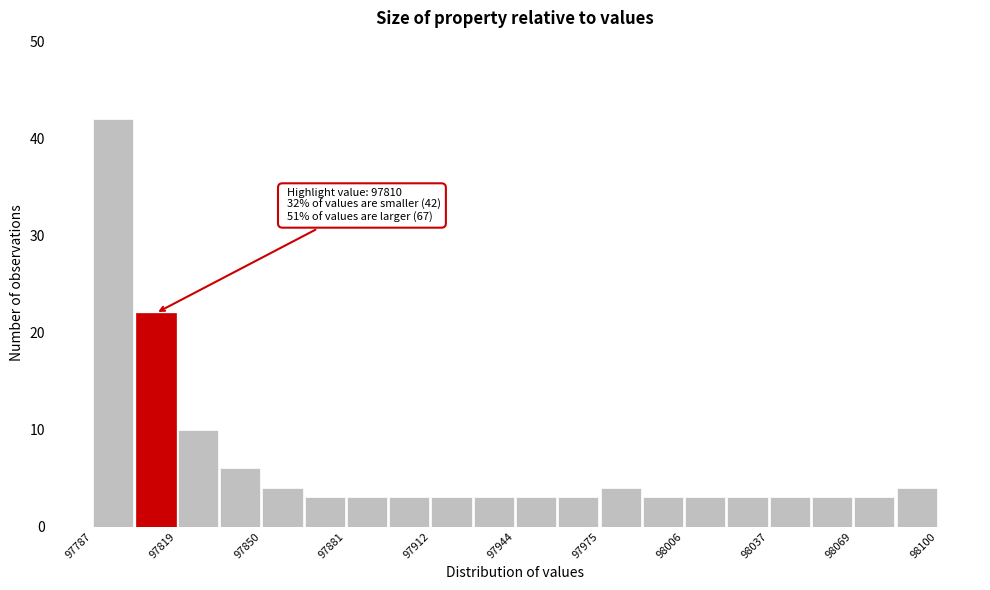

Around what value on the x-axis is the tallest bar? Give the approximate position of its centre, as read against the axis.

97795